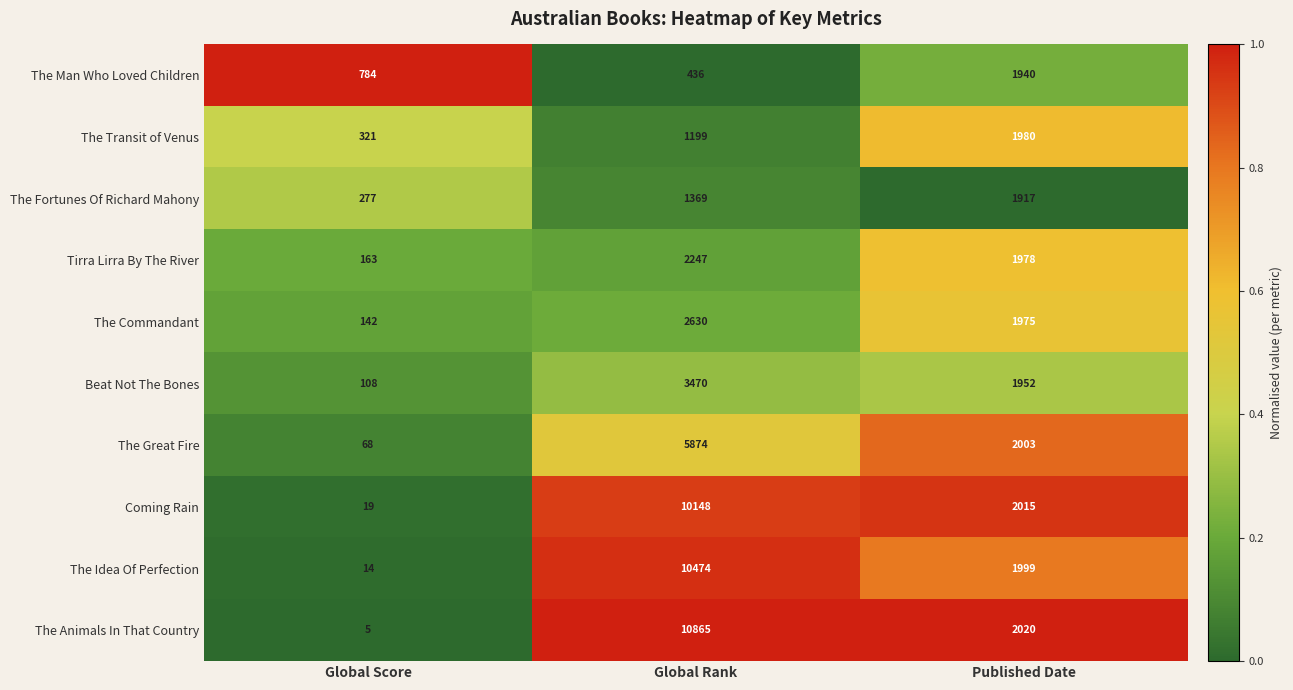

What is the total value across all series at Global Score?

1901